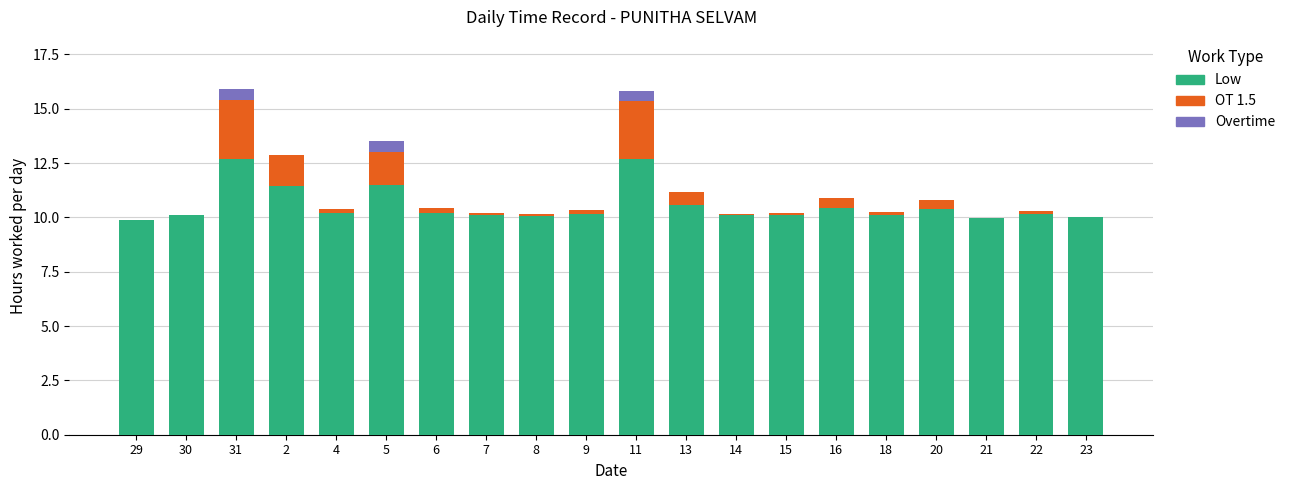

The value of Low at 2 is 11.4. True or false?

True